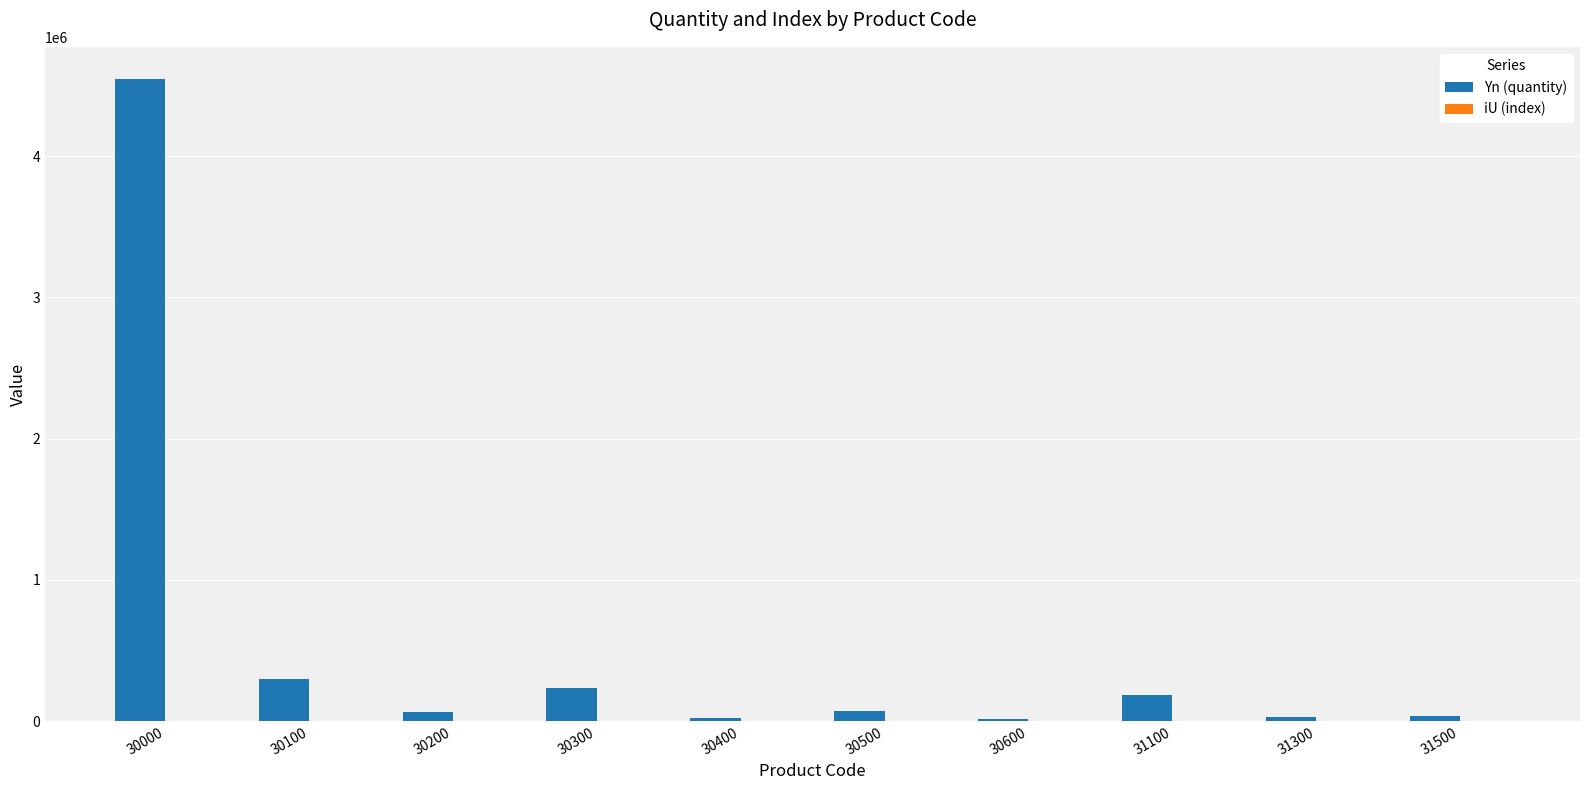

Count the number of data series in this chart.

2